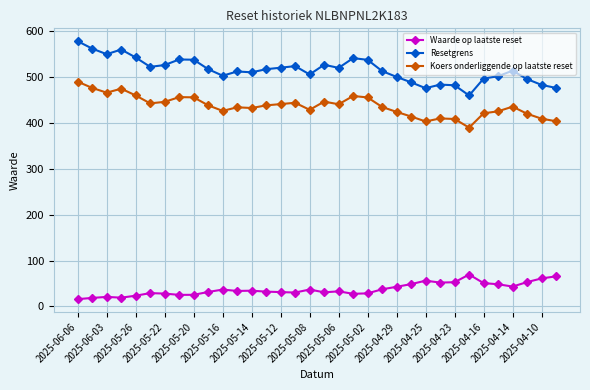

Which series has the widest spread of values?

Resetgrens